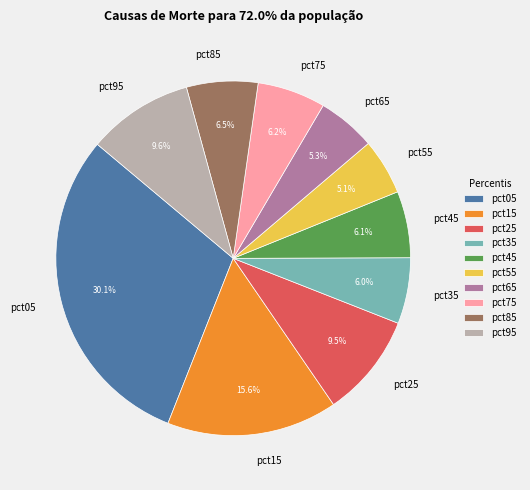

Is there a majority slice in this chart?

No